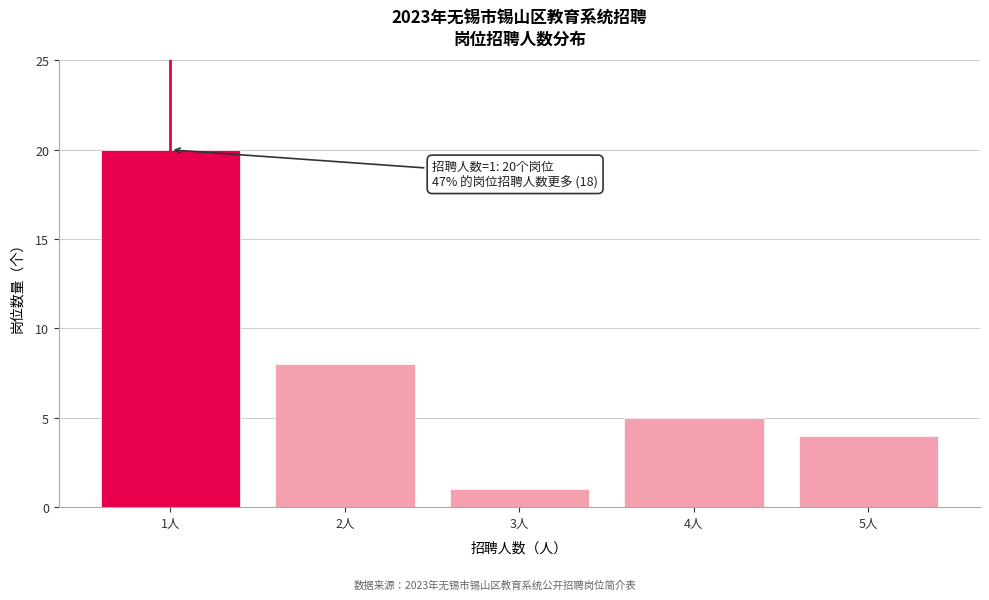

Over which range of the x-axis is the bar tallest?

0.5 to 1.5